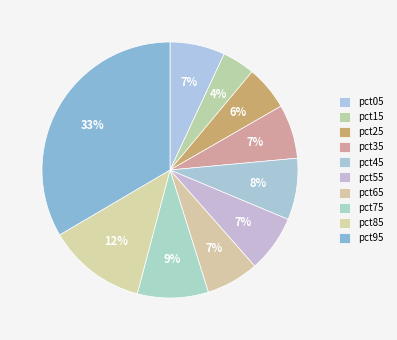

To the nearest percent, what is the combined percentage of pct25 and pct95?

39%